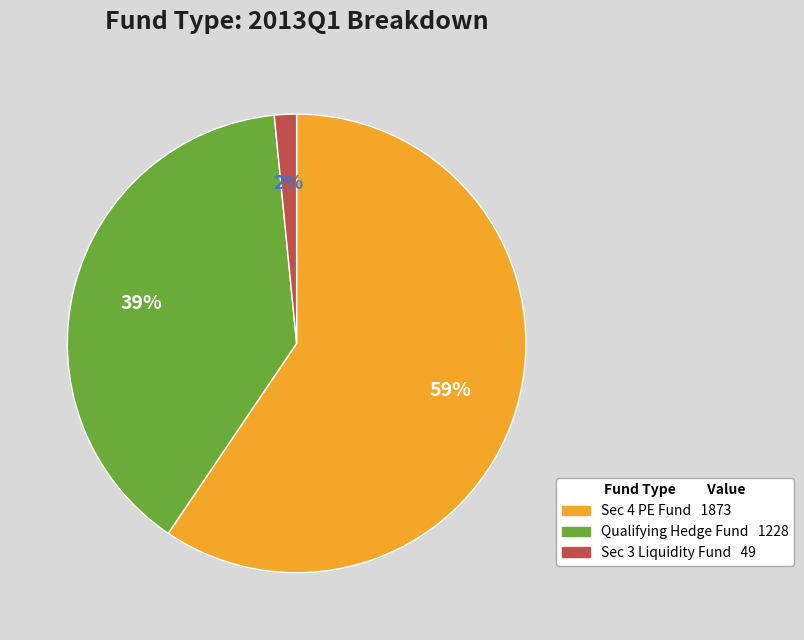

Is there any slice that represents more than half of the pie?

Yes